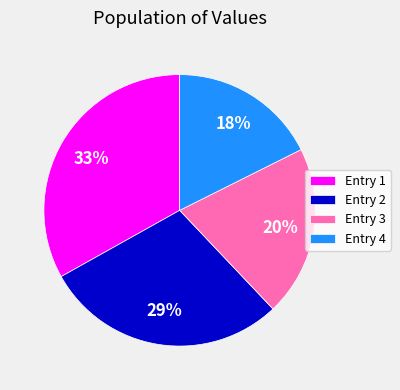

What is the ratio of the value at Entry 2 to the value at Entry 3?

1.4